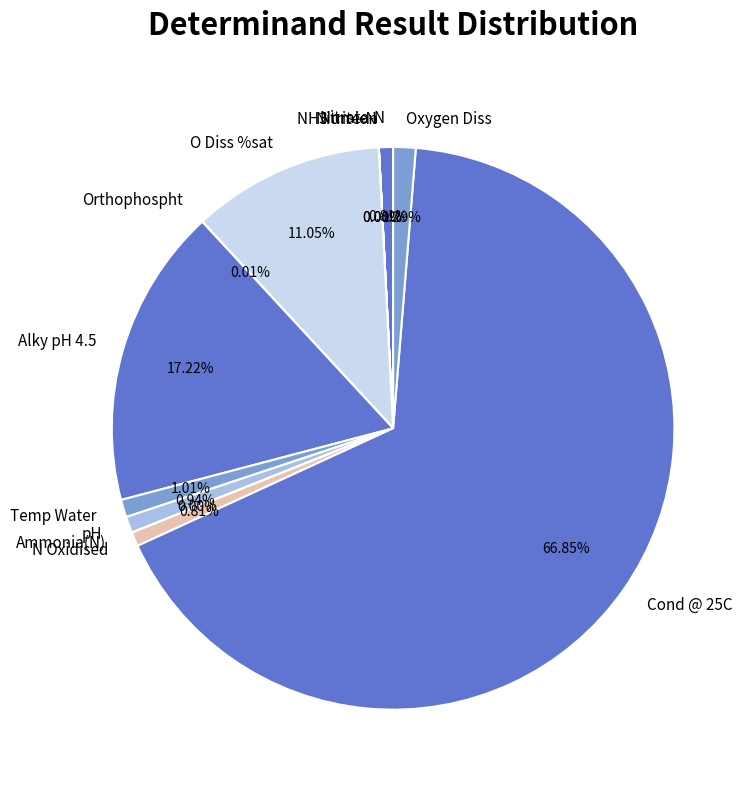

Combined, do Oxygen Diss and Cond @ 25C account for over 50%?

Yes